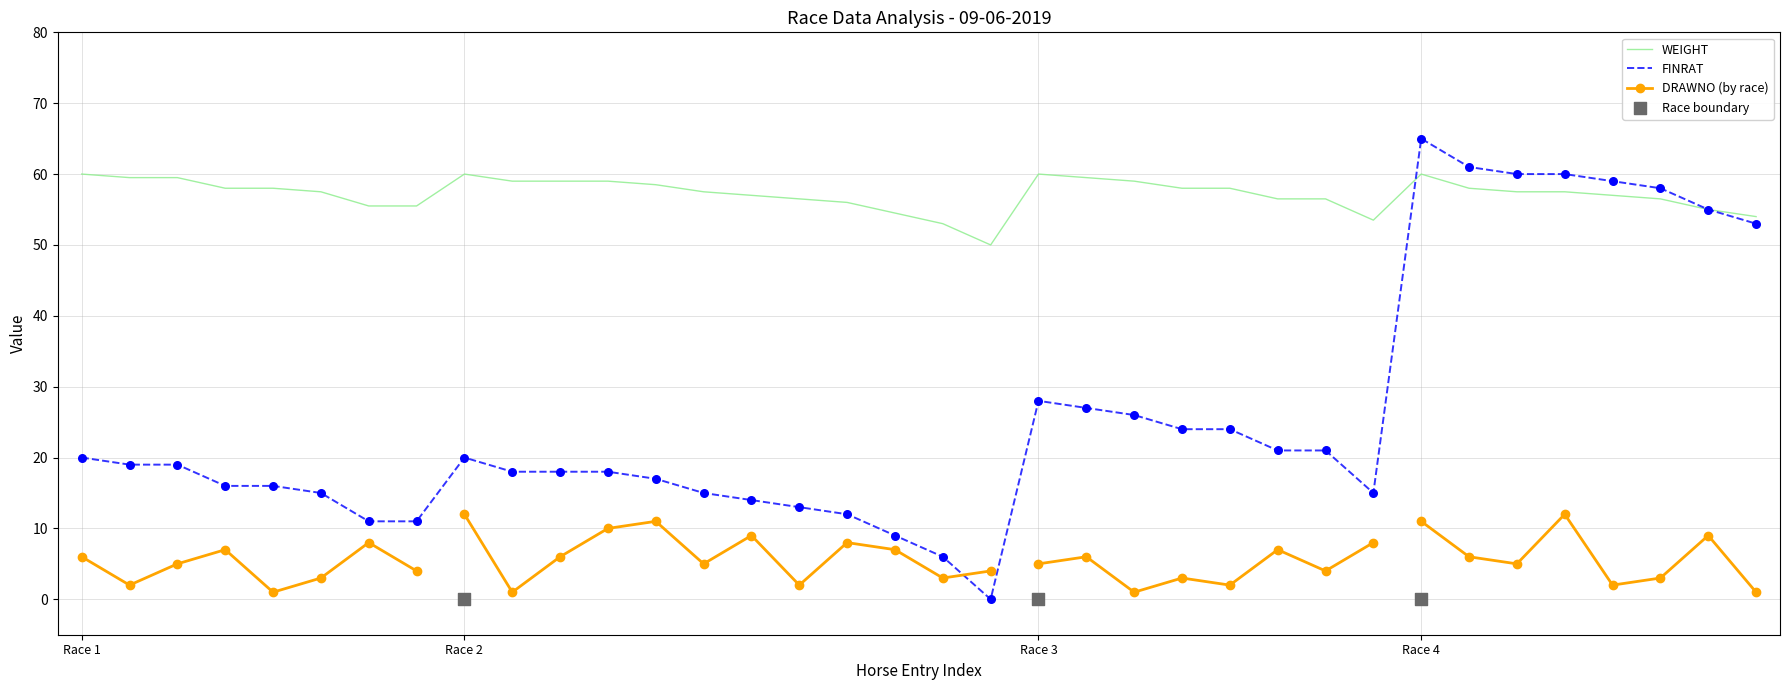

Which category has the highest value in the FINRAT series?

Race 4